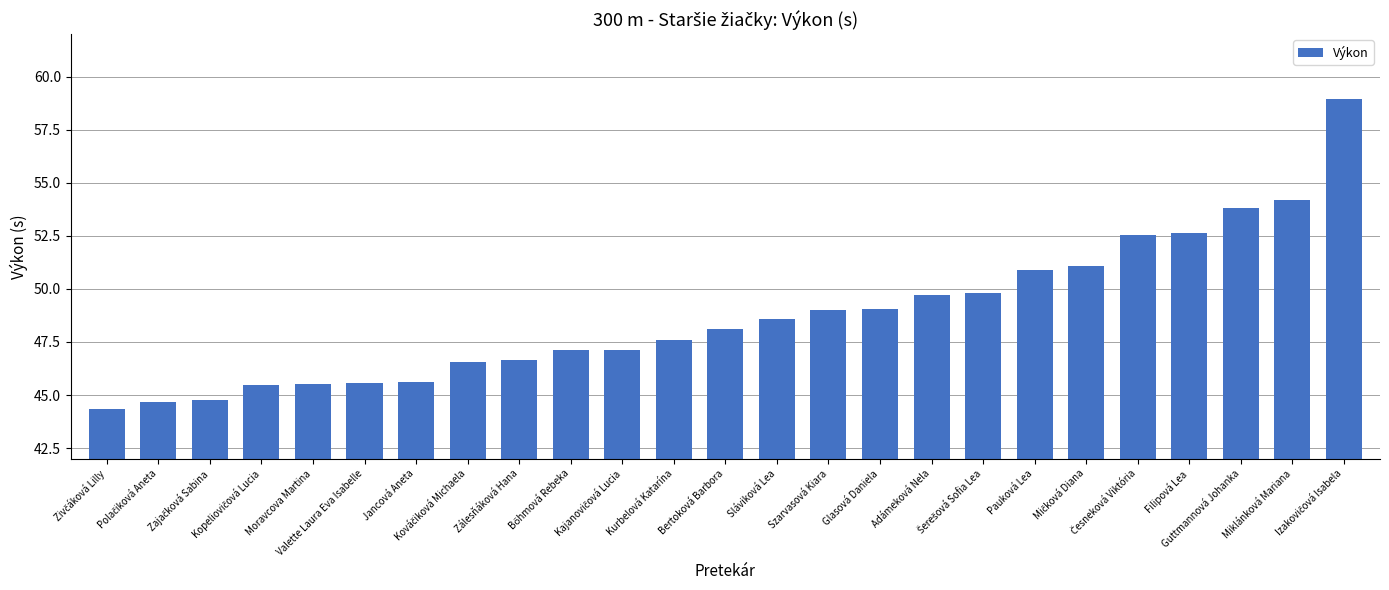

What is the difference between the second highest and second lowest values?

9.5